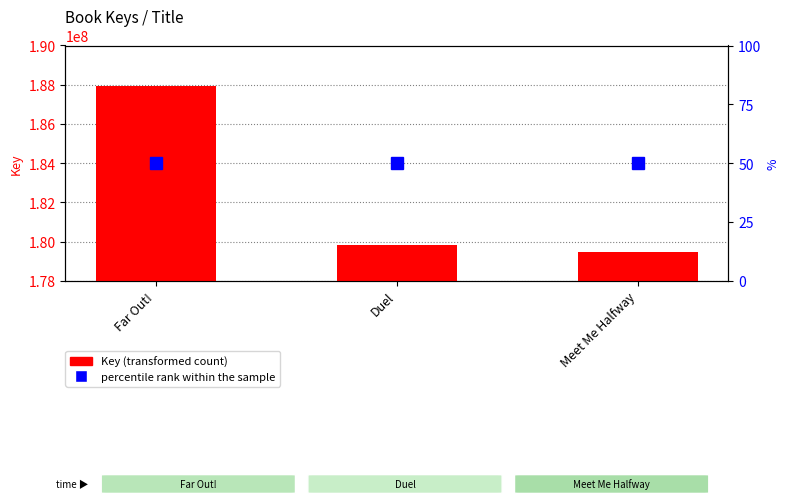

What is the difference between the highest and lowest values at Meet Me Halfway?

179476720